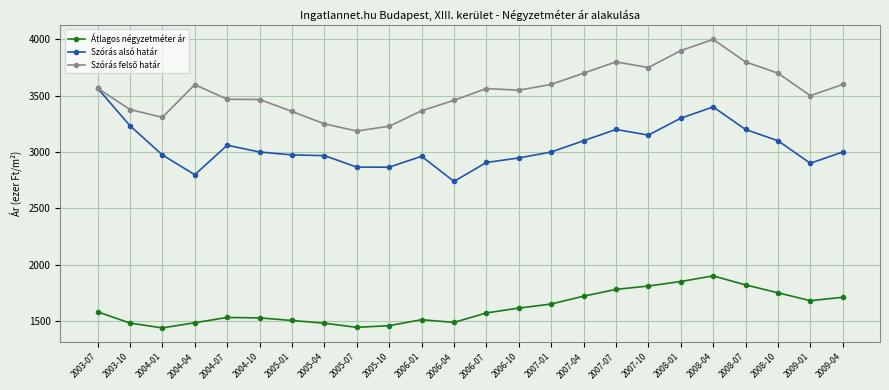

Where does the Szórás alsó határ series first go above 3000?

2003-07